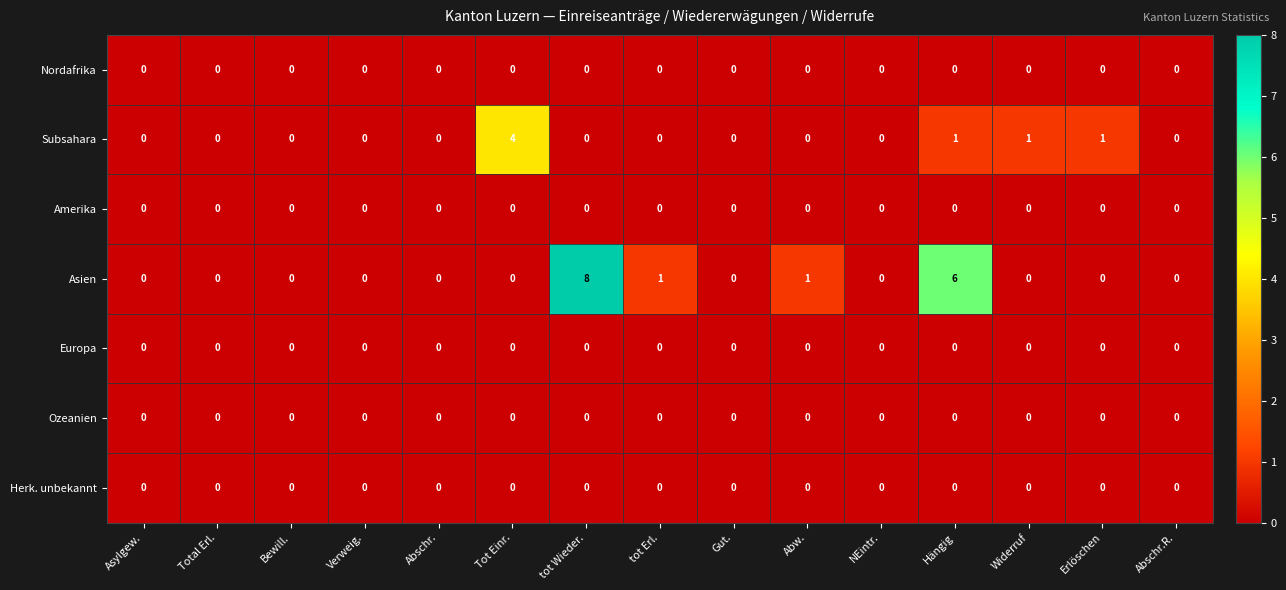

Which series has the largest range (max minus min)?

Asien